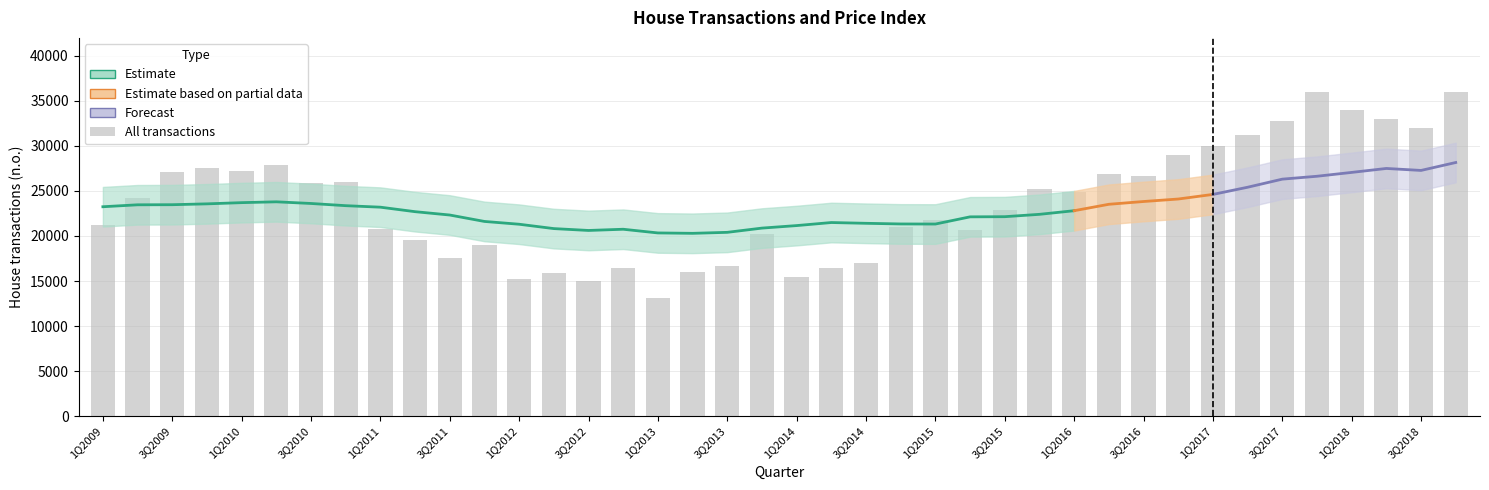

What is the change in value from 23 to 28?

+3911